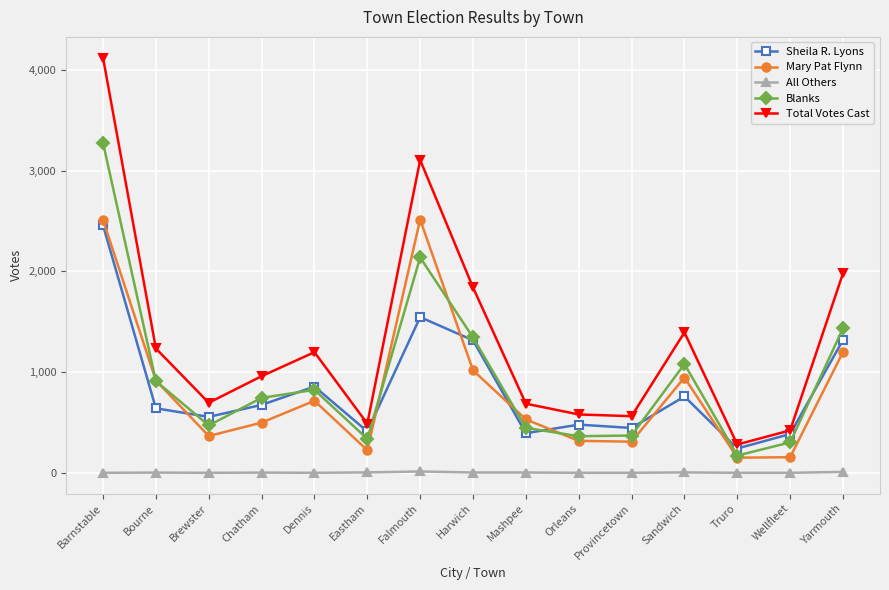

True or false: Mary Pat Flynn and All Others cross at least once.

False